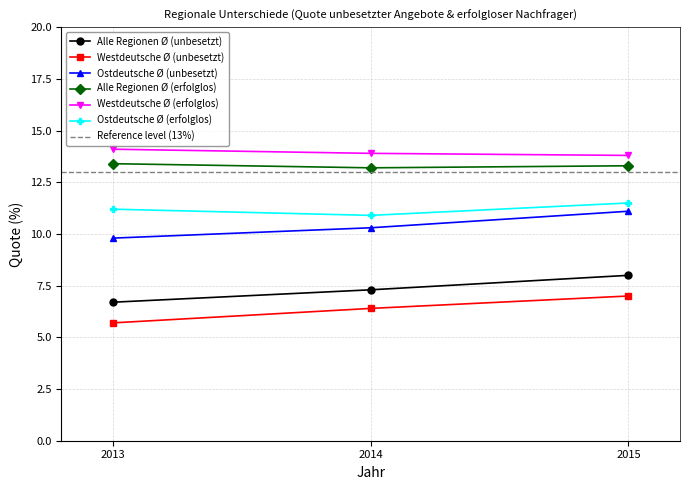

How many values in the Westdeutsche Ø (unbesetzt) series are below 6?

1